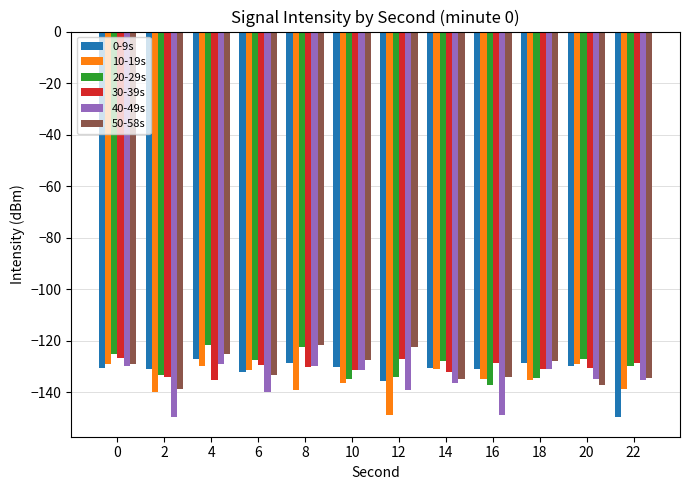

What is the value of the 40-49s bar at the 7th from the left?

-139.1